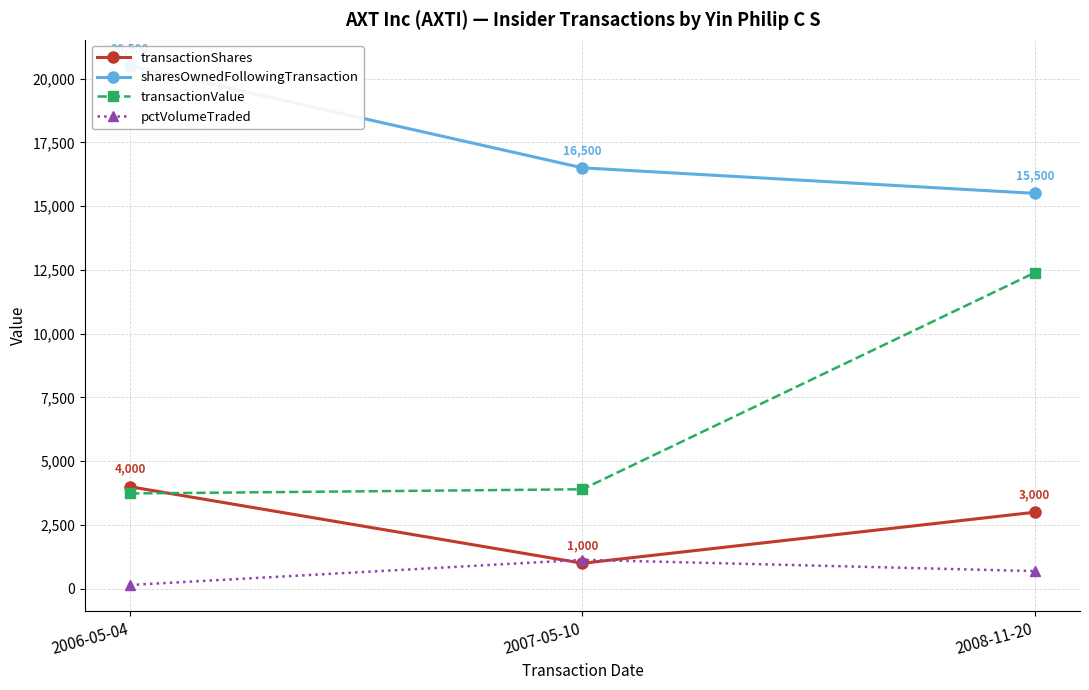

List the series in order of their peak value, lowest first.

pctVolumeTraded, transactionShares, transactionValue, sharesOwnedFollowingTransaction